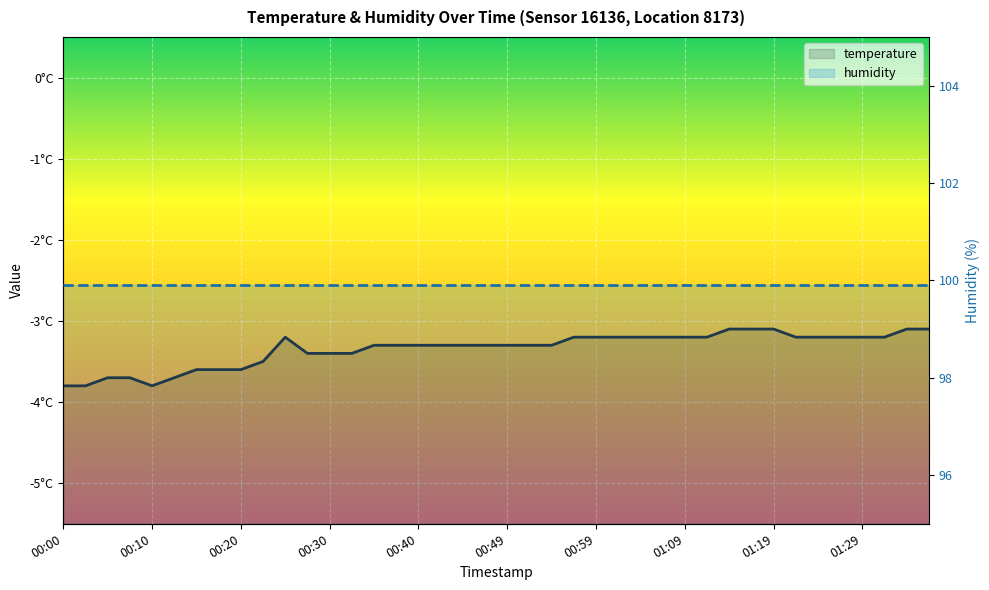

True or false: temperature has a value of -4.6 at 10.

False